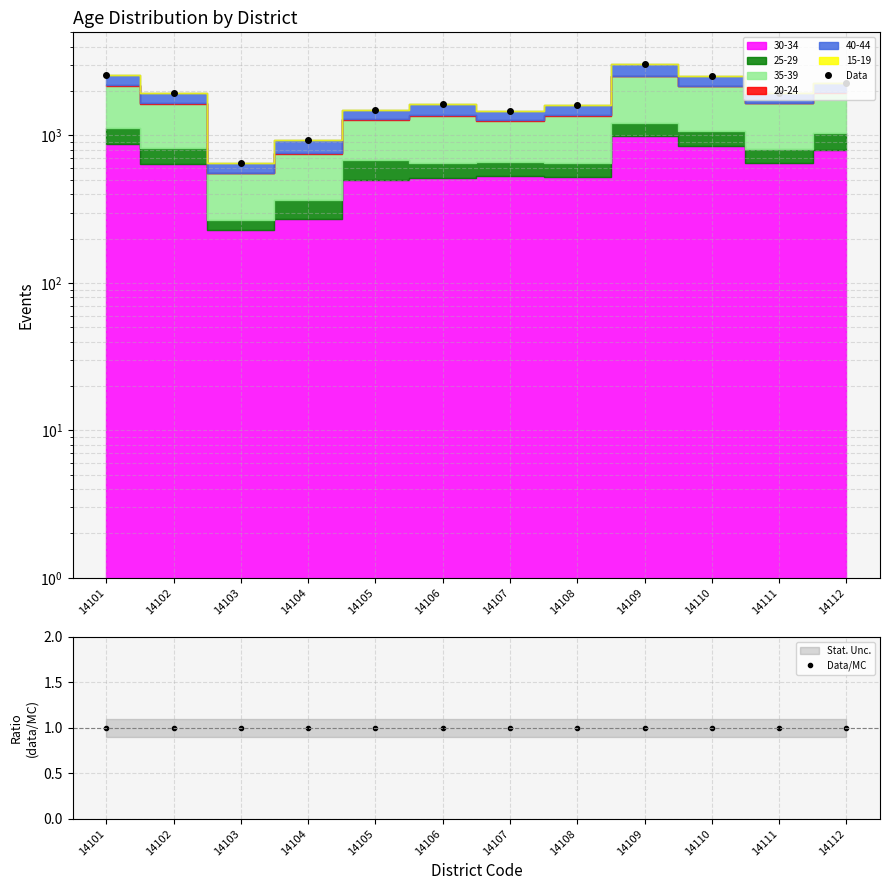

What is the difference between the Data values at 14103 and 14109?

2420